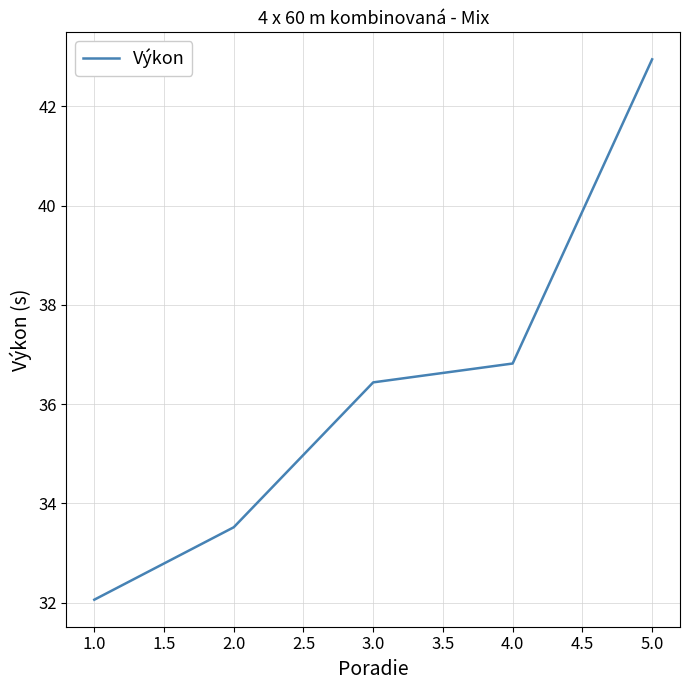

What is the change in value from 3.0 to 4.0?

+0.4